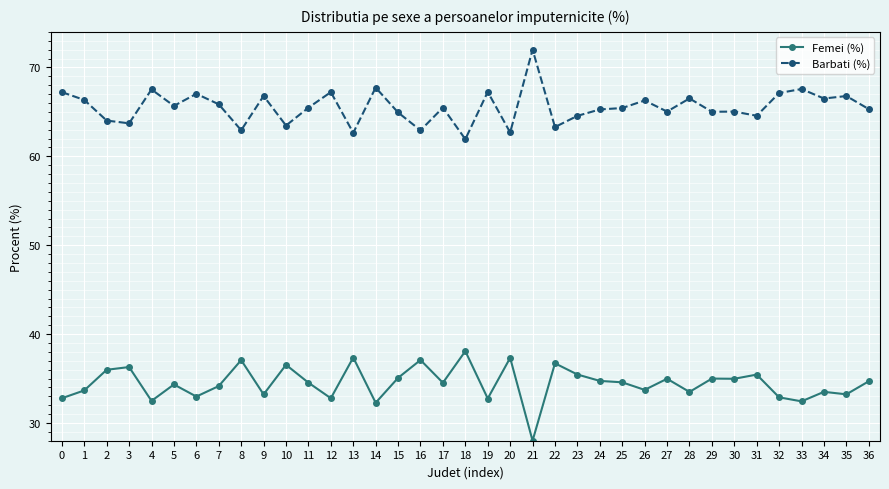

What is the spread (max minus min) of values at 23?

29.1